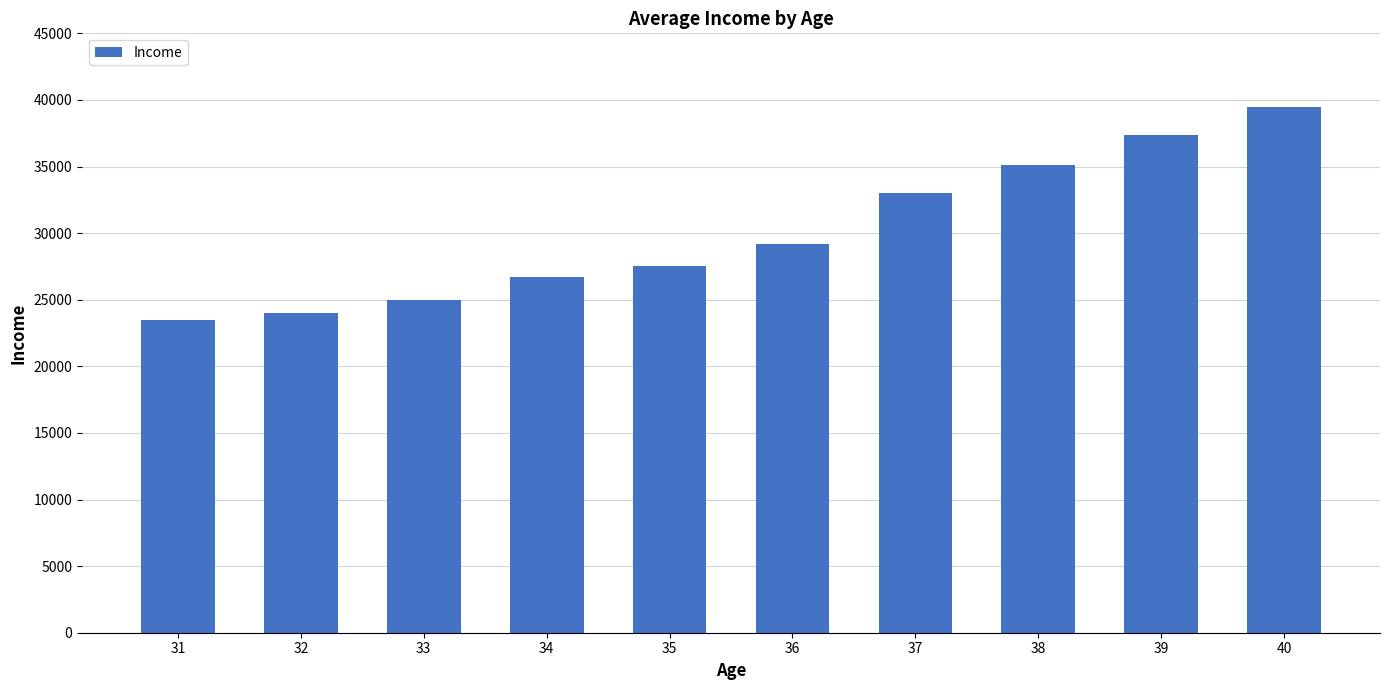

How many bars are there in total?

10